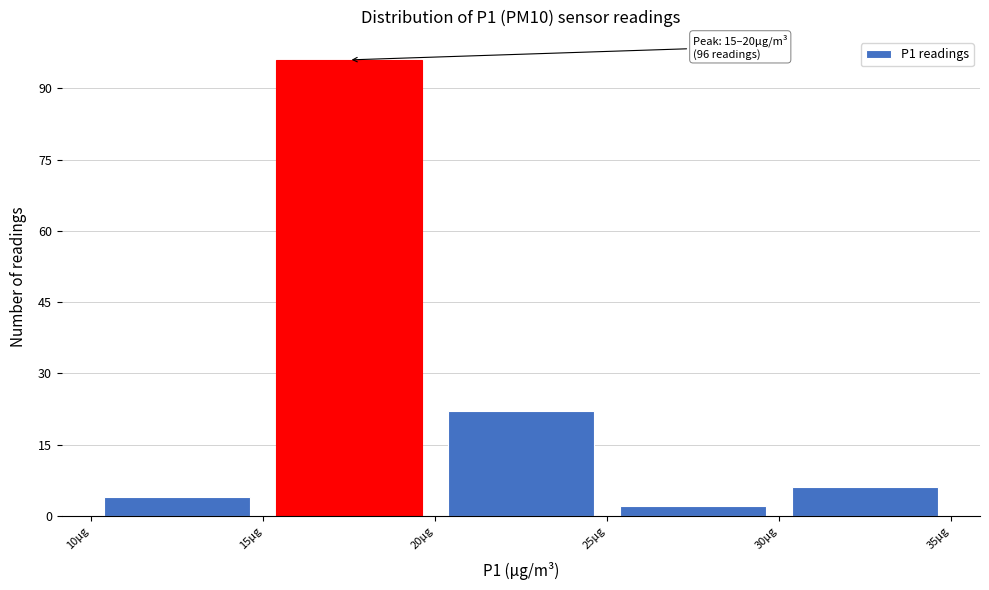

Over which range of the x-axis is the bar tallest?

15 to 20